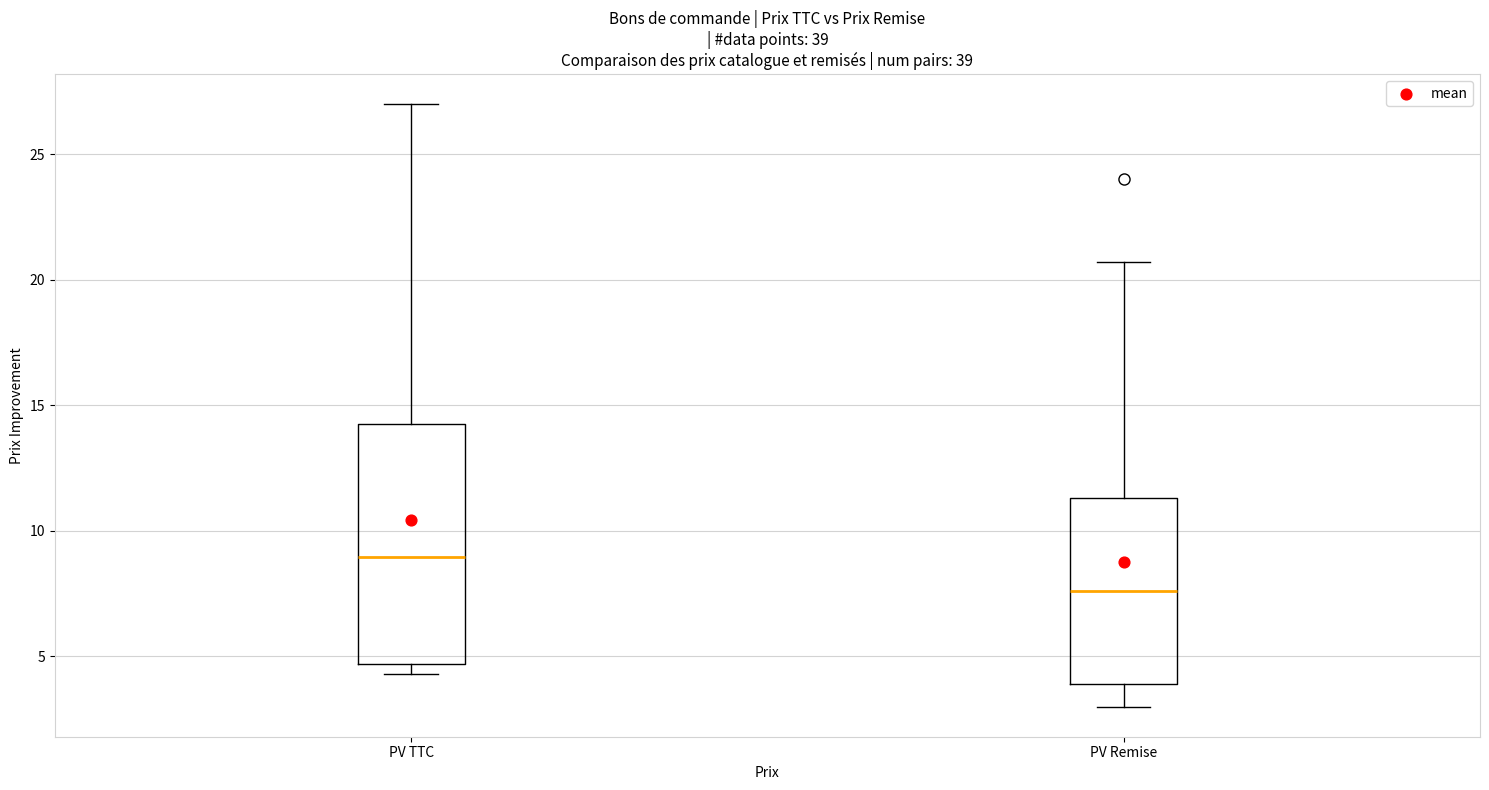

Reading left to right, transcribe this box plot: for each box, give where its median line is, the range the box spans, and where its two whiskers end, as read against the y-axis. The values are not printed on the chart, so give them approximately, as read against the axis.

PV TTC: median 9.0, box 4.5 to 14.5, whiskers 4.5 (just below the box's lower edge) to 27.0
PV Remise: median 7.5, box 4.0 to 11.5, whiskers 3.0 to 20.5